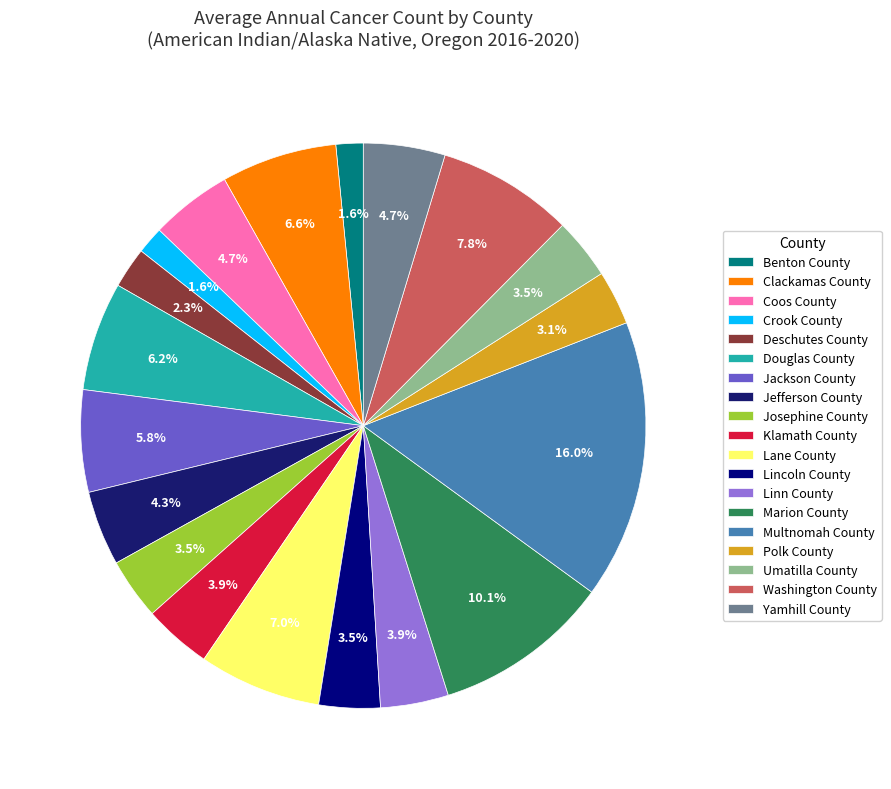

To the nearest percent, what portion does Coos County represent?

5%